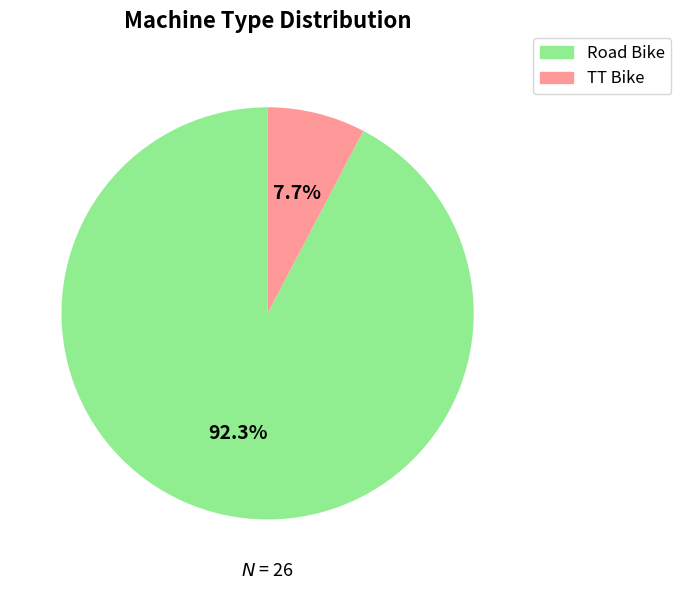

Rank the categories by value from lowest to highest.

TT Bike, Road Bike